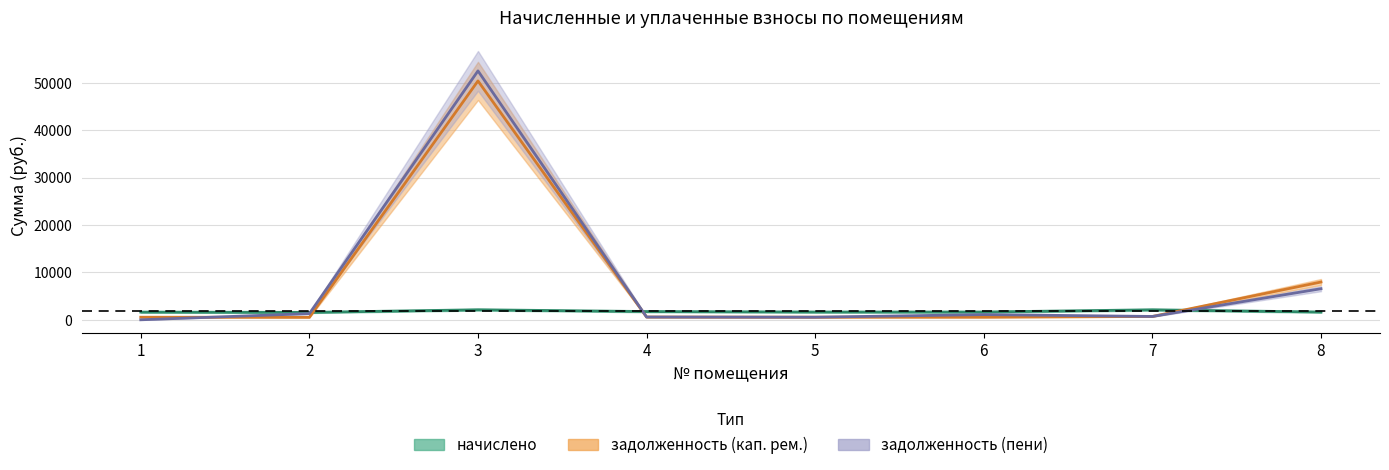

True or false: начислено has more than 0 interior local peaks.

True